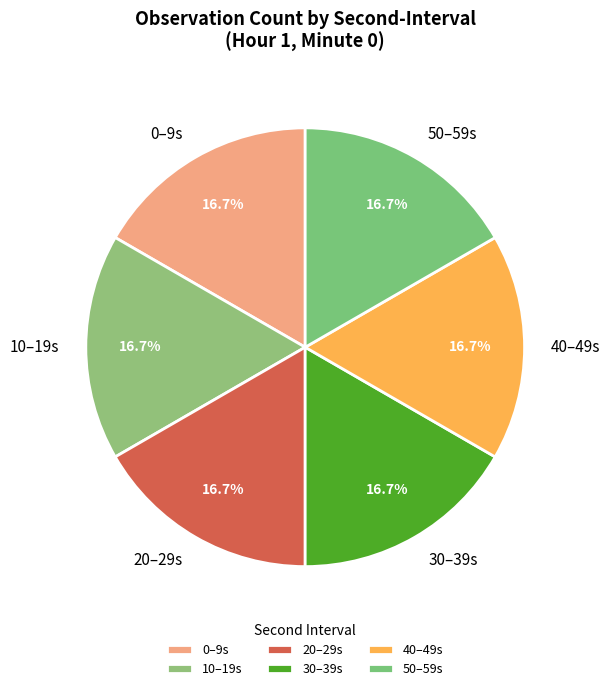

How many slices are in this pie chart?

6